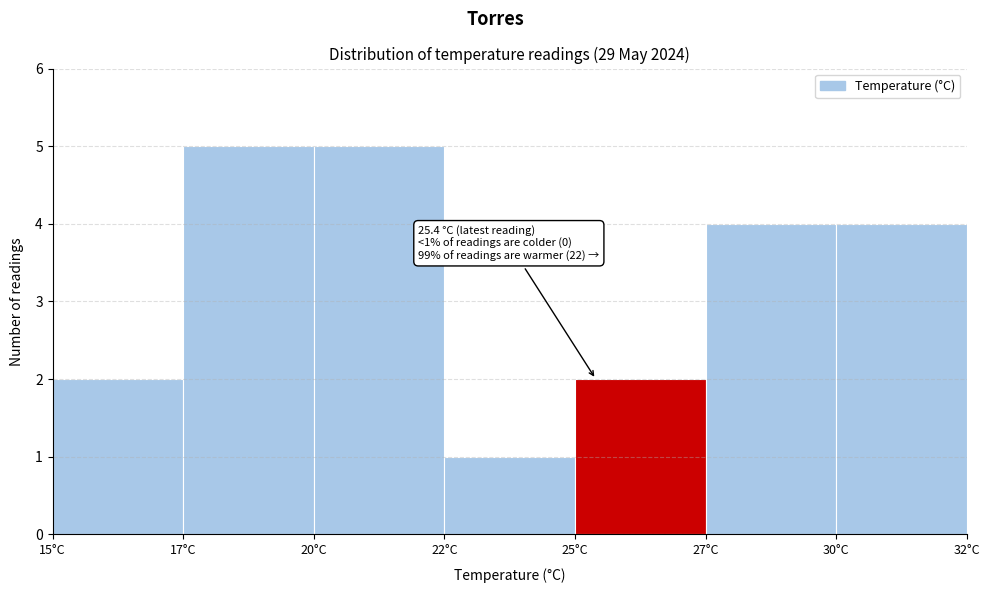

Reading left to right, transcribe all the data shown in this chart.

2	5	5	1	2	4	4